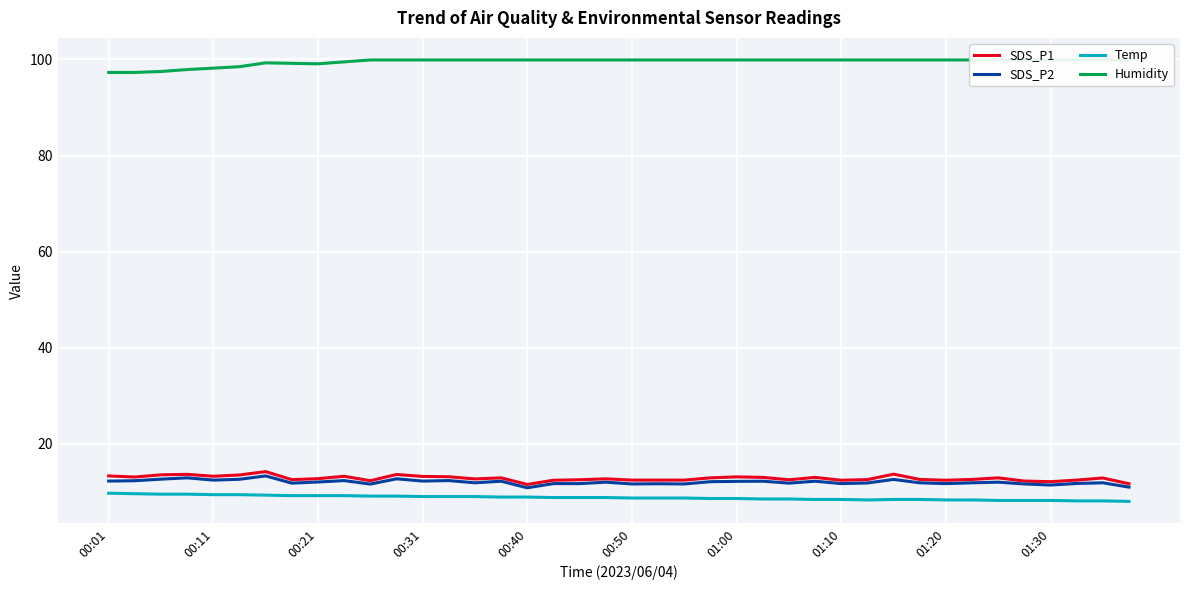

True or false: SDS_P1 and Temp intersect in this chart.

False